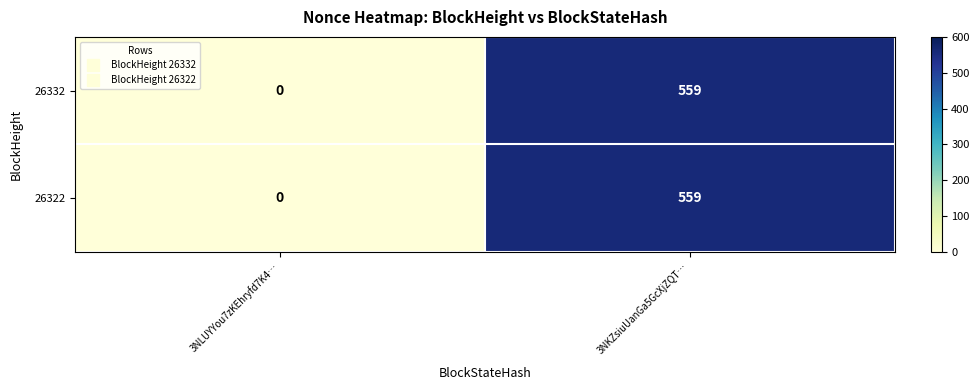

At which category does the chart reach its peak across all series?

3NKZsiuUanGa5GcXjZQT…